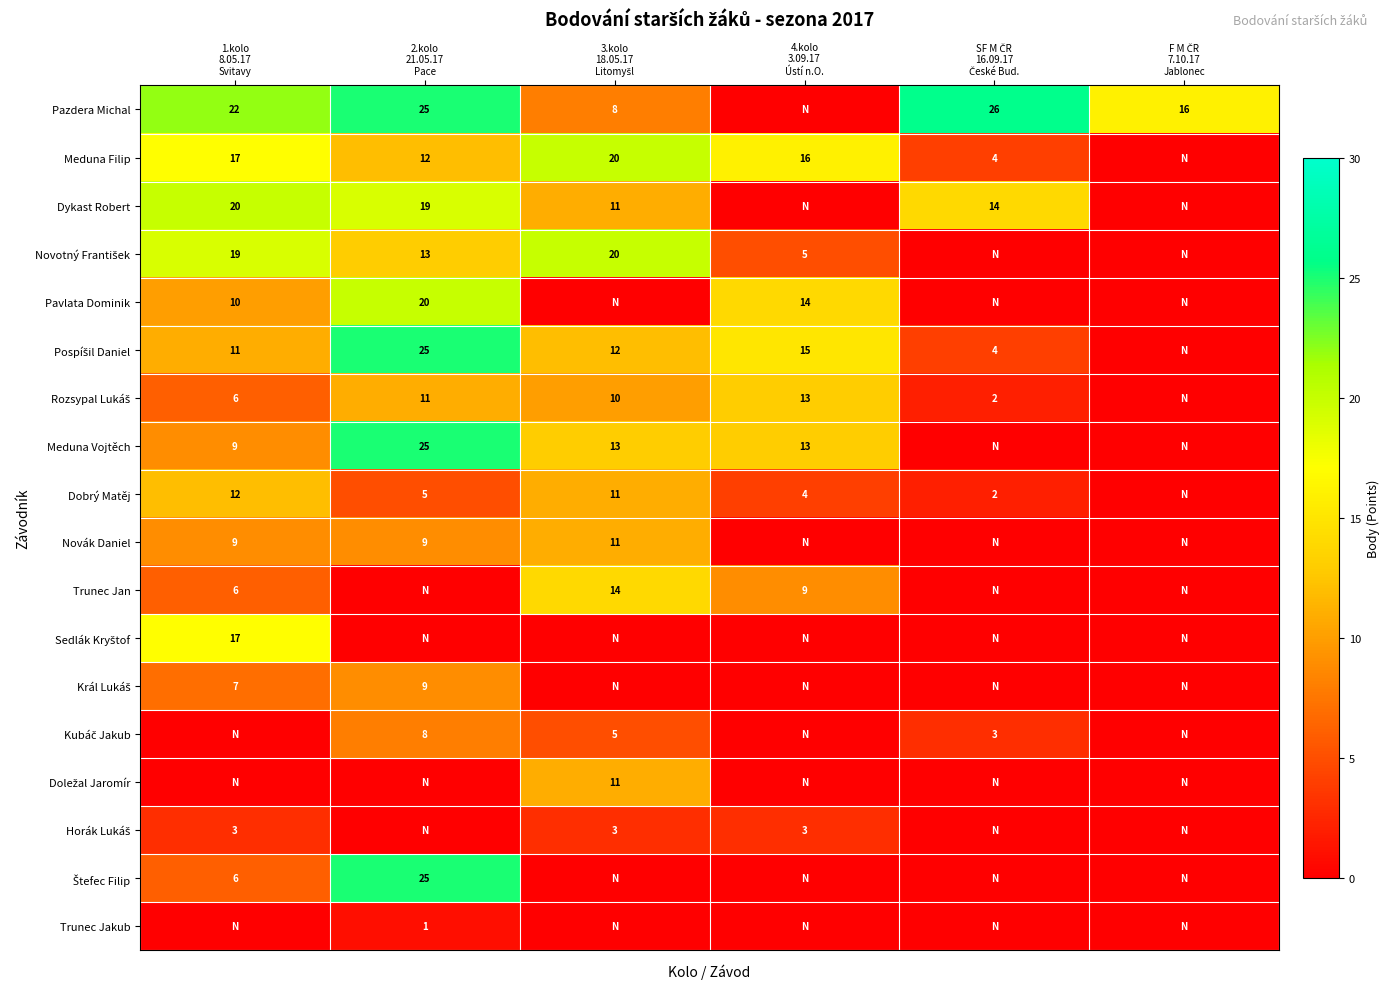

The value of Štefec Filip at 1.kolo 8.05.17 Svitavy is 10. True or false?

False